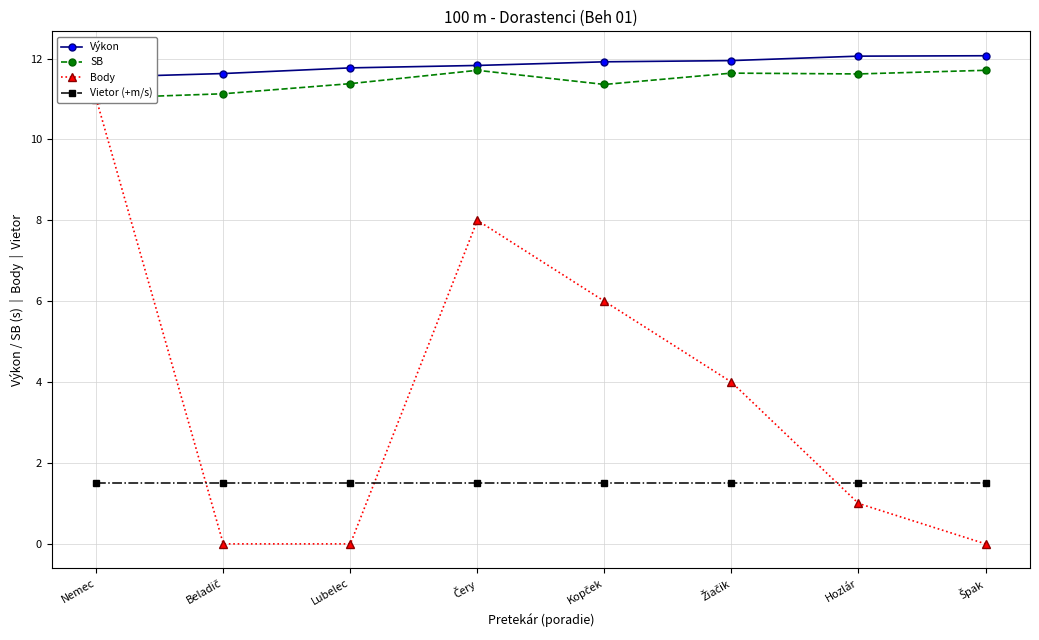

Is the value of Vietor (+m/s) at Nemec greater than the value of Body at Kopček?

No